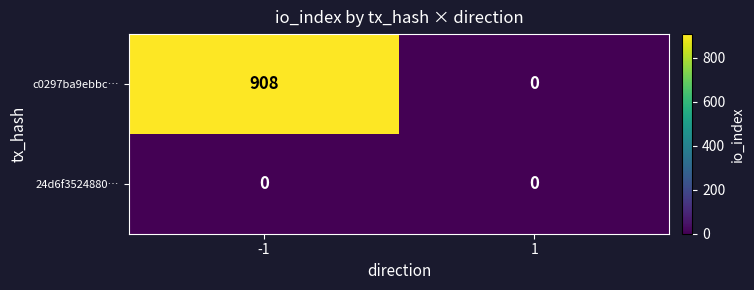

What is the difference between the highest and lowest values at -1?

908